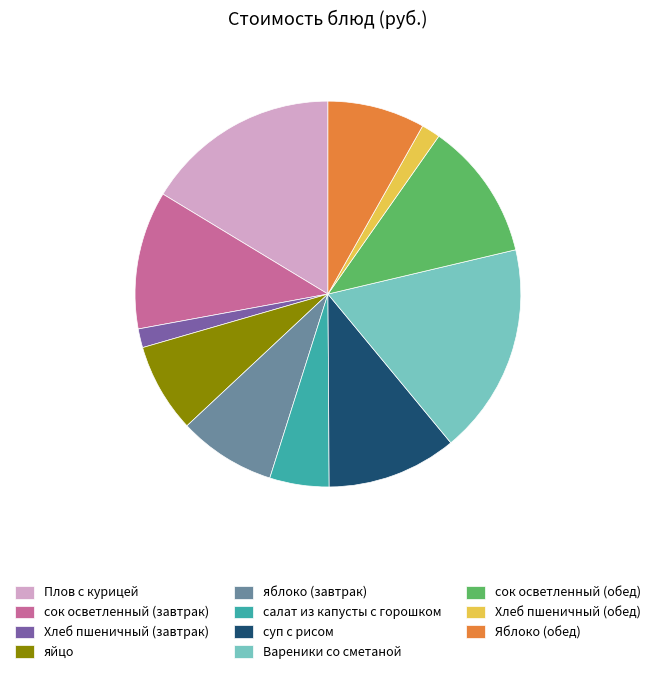

Approximately how many times larger is the value at Плов с курицей compared to сок осветленный (обед)?

1.4